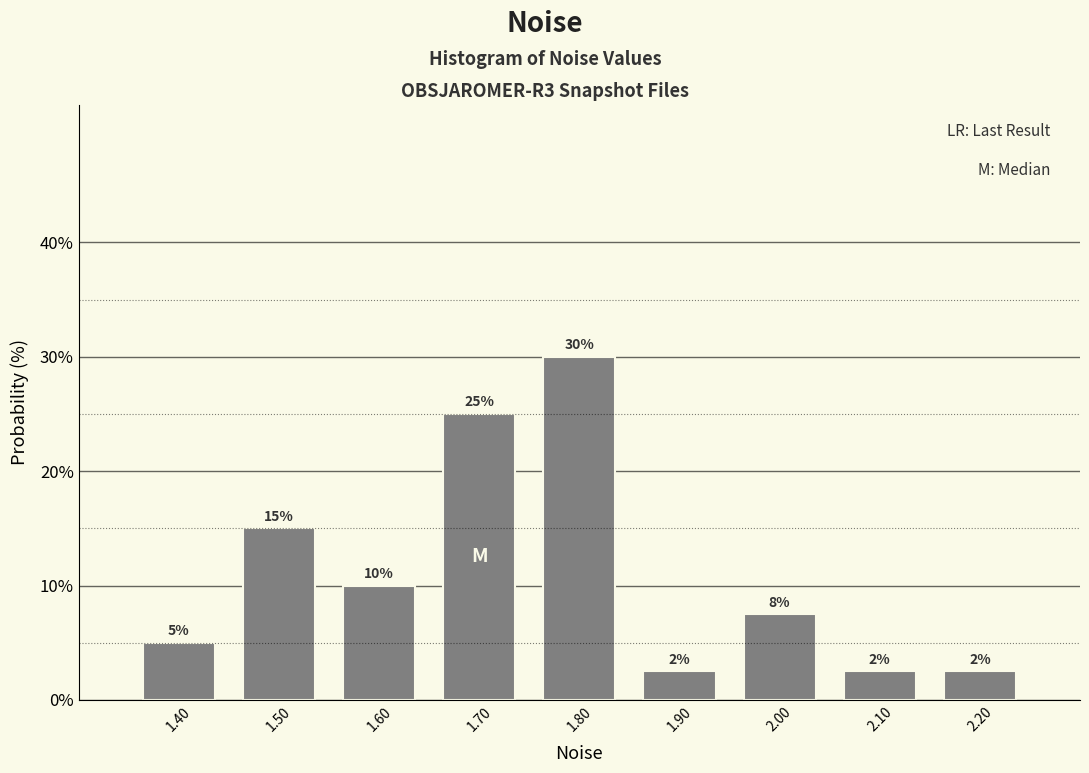

Over which range of the x-axis is the bar tallest?

1.75 to 1.85